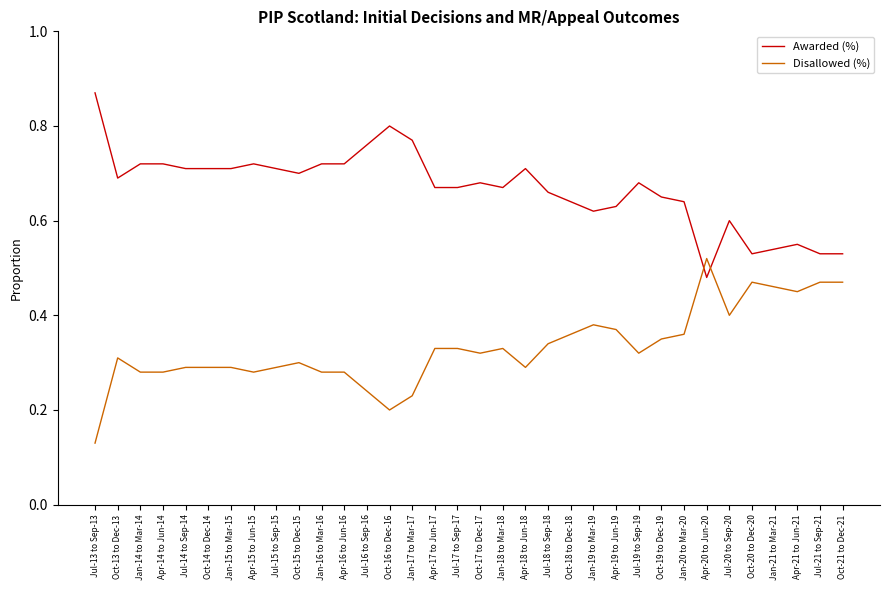

At how many categories does at least one series exceed 0?

34